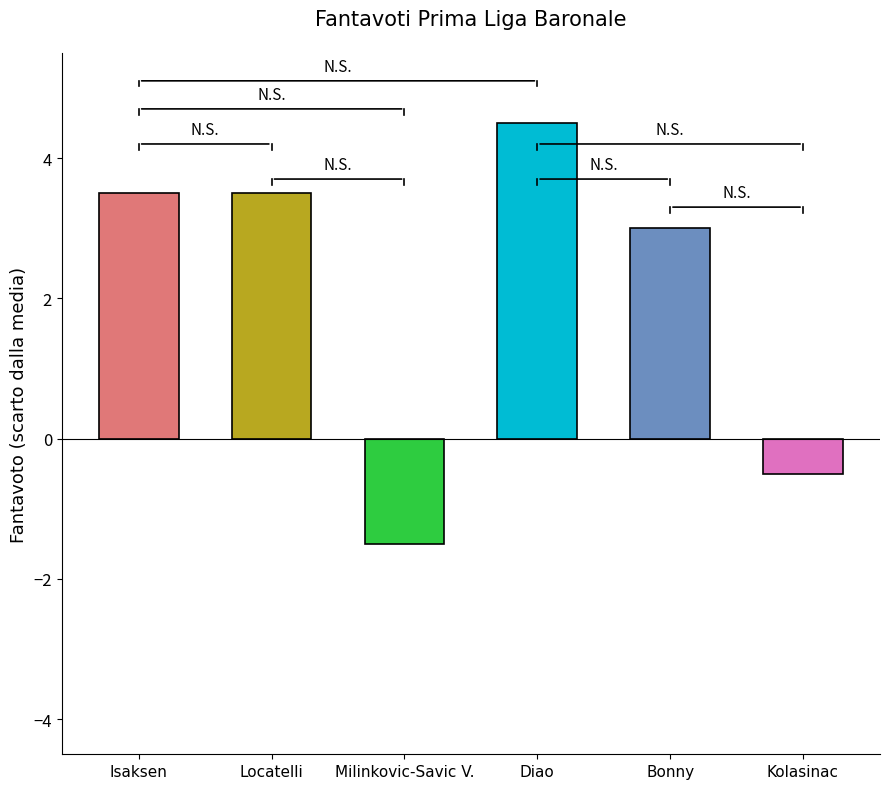

Reading left to right, extract all data points from this chart.

Isaksen=3.5	Locatelli=3.5	Milinkovic-Savic V.=-1.5	Diao=4.5	Bonny=3.0	Kolasinac=-0.5